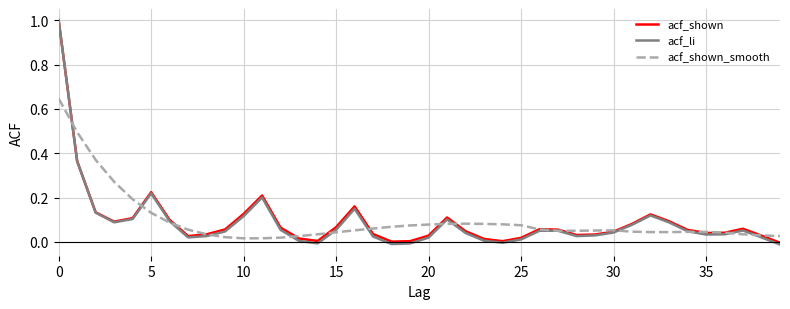

What is the greatest value displayed?

1.0